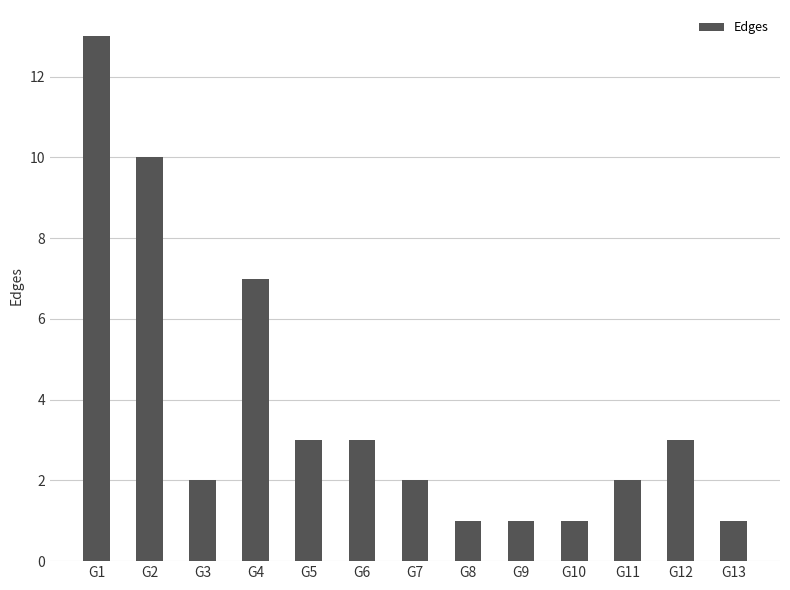

True or false: the data shows 1 at G11.

False